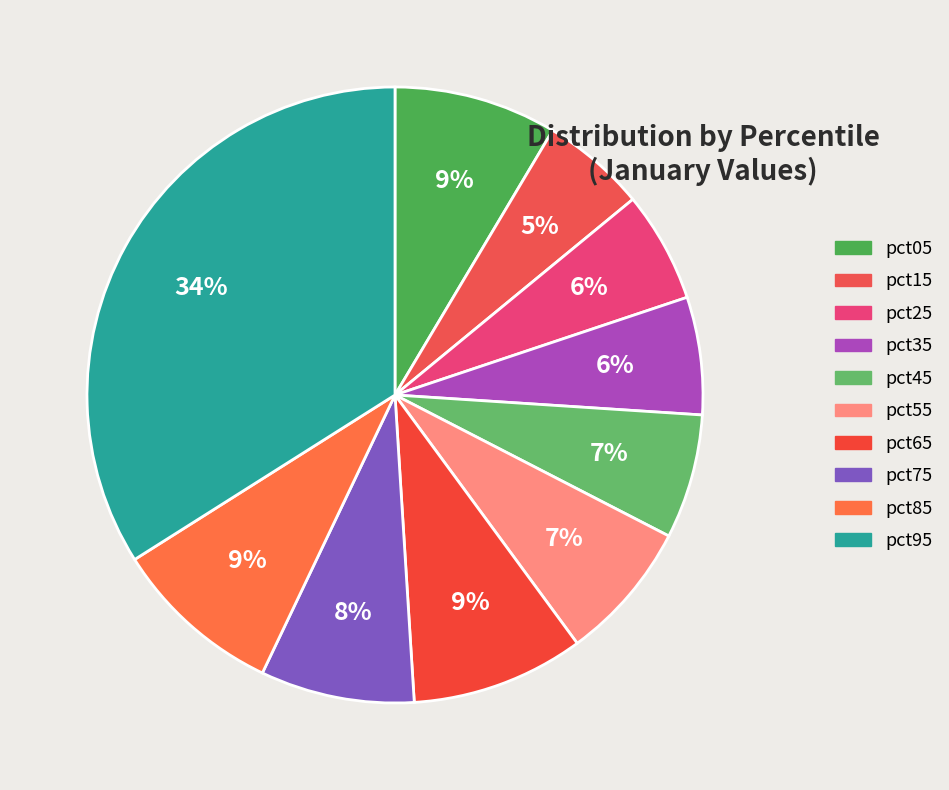

Which has a higher value, pct45 or pct55?

pct55